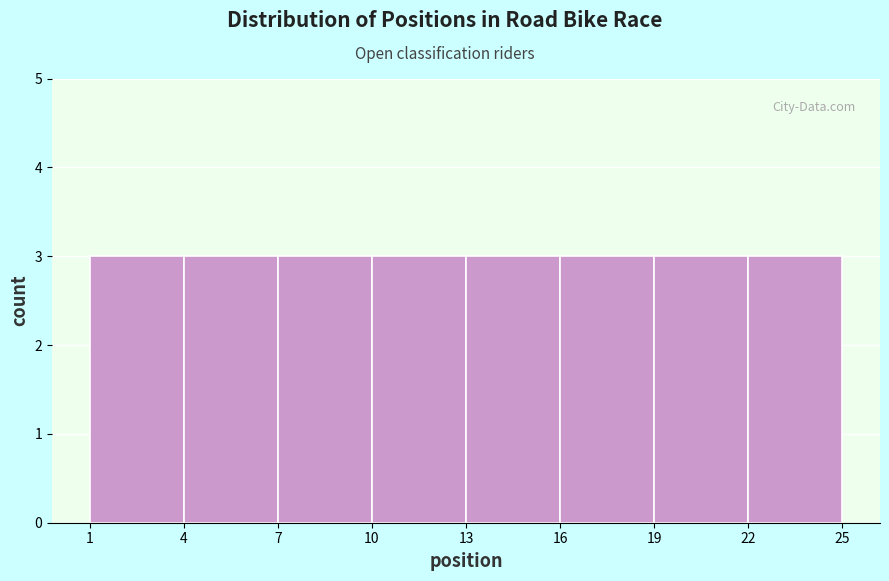

Reading left to right, transcribe this chart: for each bar, give the range it covers on the x-axis and its height. The values are not printed on the chart, so give them approximately, as read against the axis.

1 to 4: 3
4 to 7: 3
7 to 10: 3
10 to 13: 3
13 to 16: 3
16 to 19: 3
19 to 22: 3
22 to 25: 3